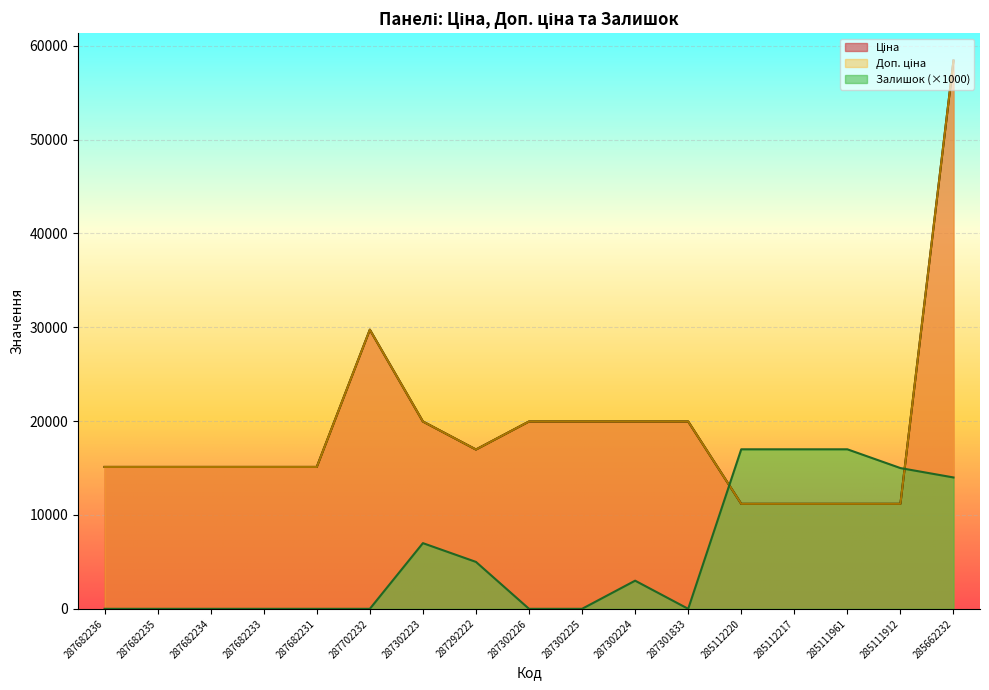

At which label is Доп. ціна closest to 34807?

287702232